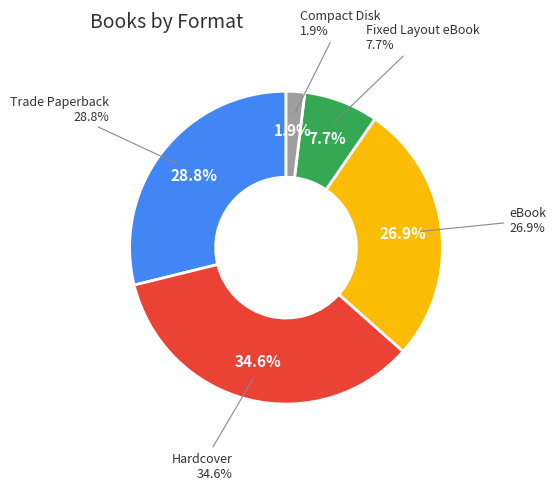

Is there any slice that represents more than half of the pie?

No